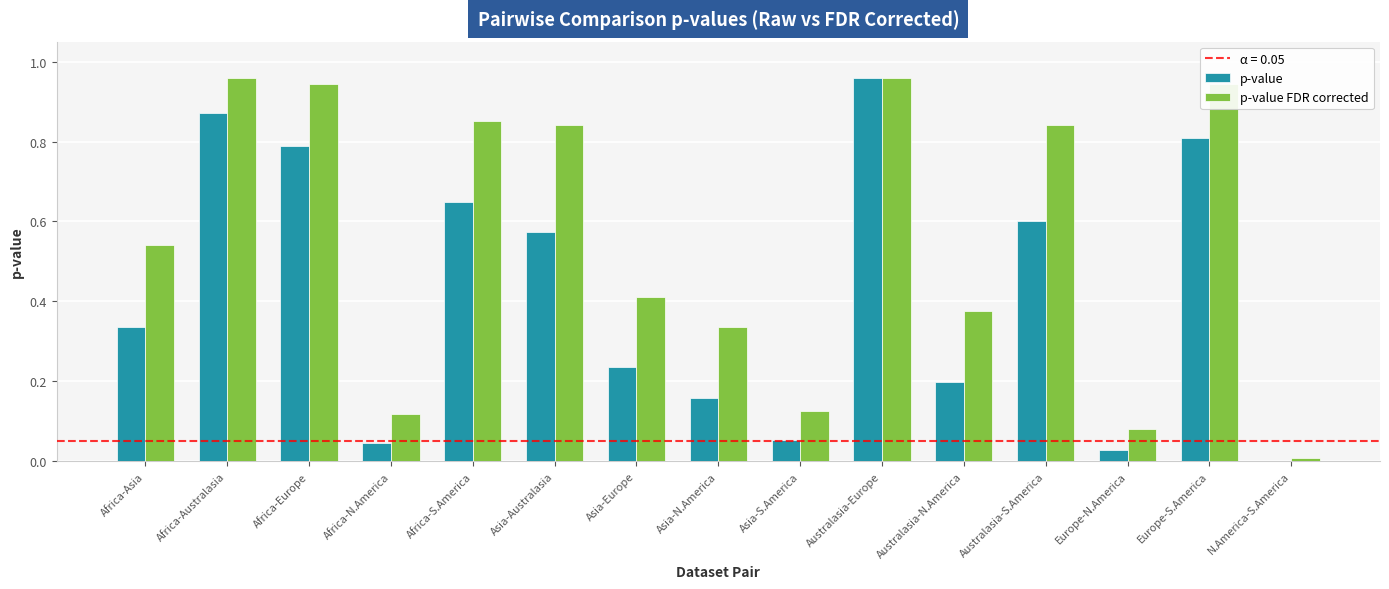

Which series has the largest total across all categories?

p-value FDR corrected